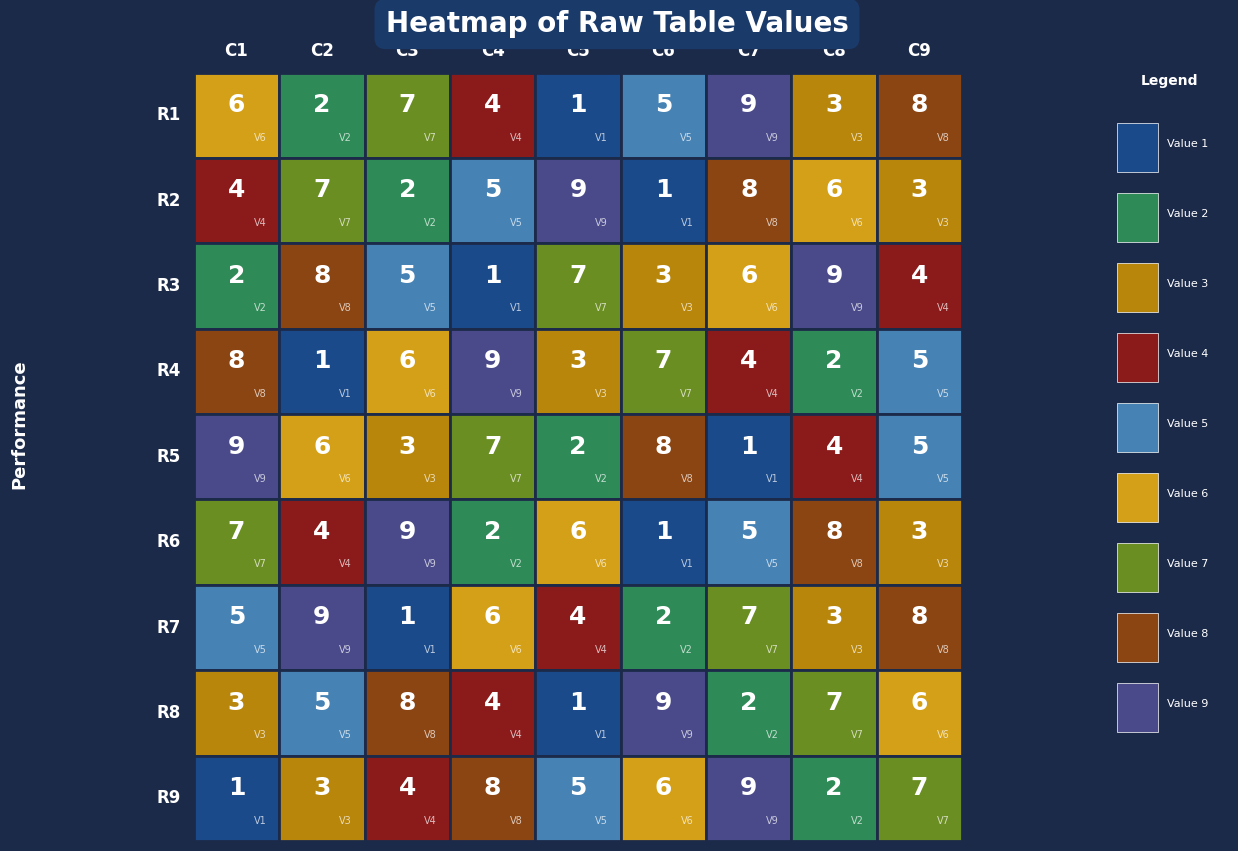

Is it true that row7 equals 14 at 8?

False